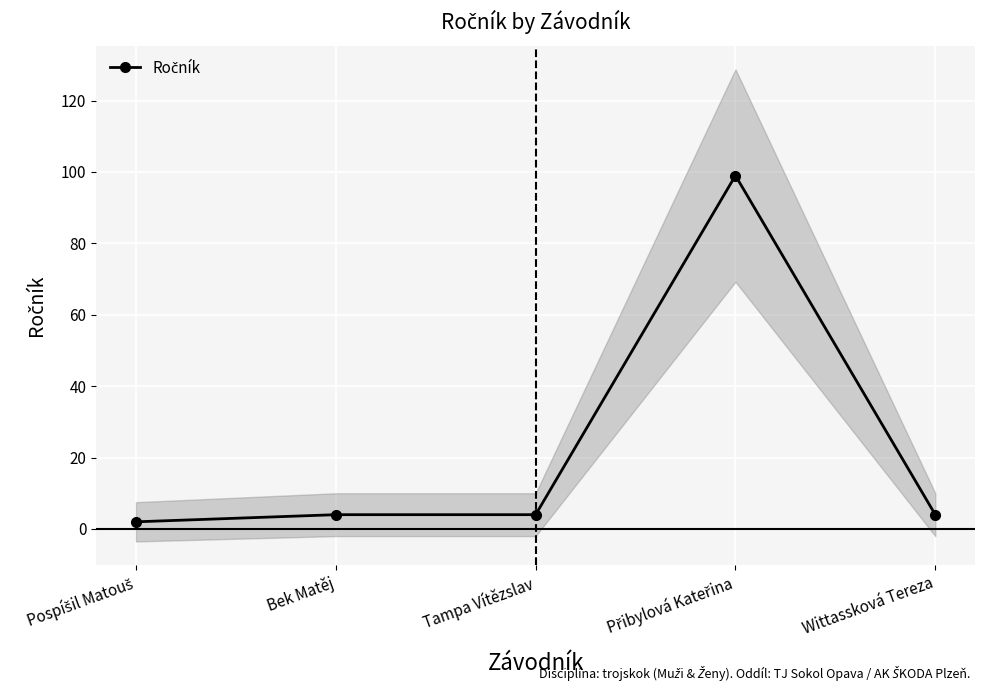

How many interior local peaks (higher than both neighbors) does the data have?

1